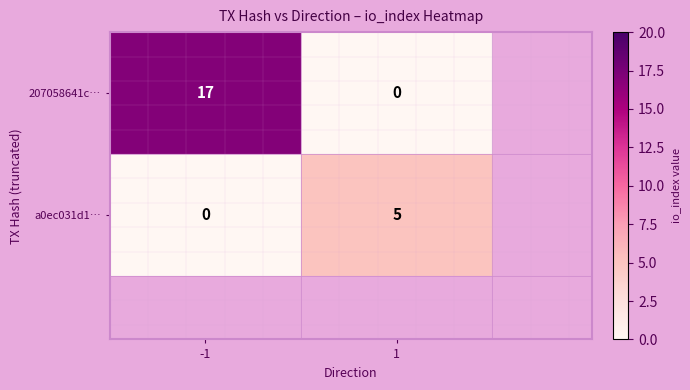

What is the approximate value of 207058641c… at -1?

17